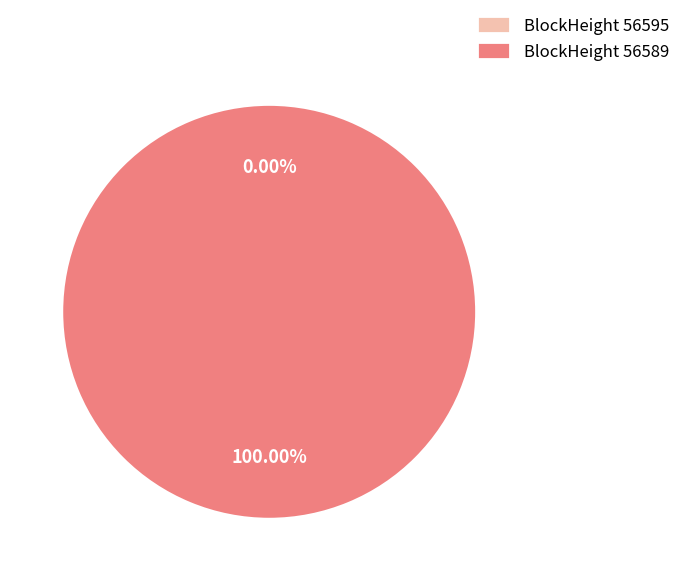

How many segments does this pie chart have?

2